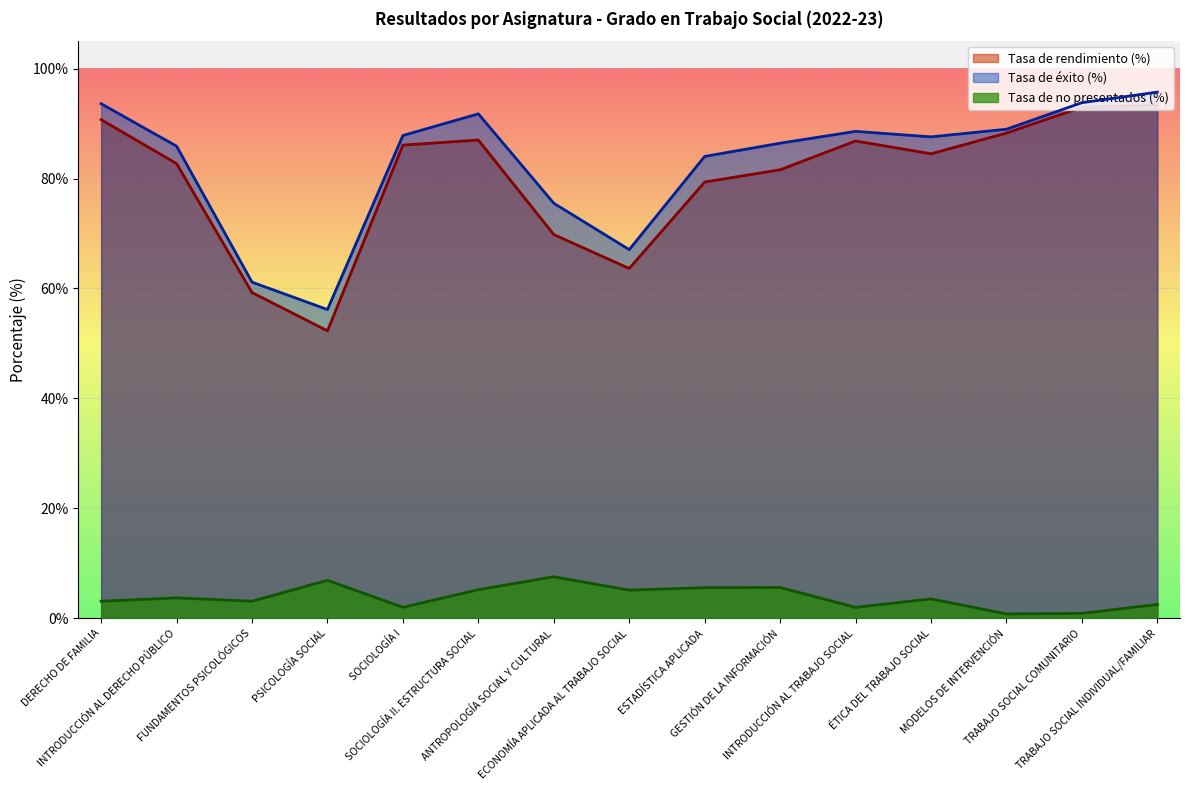

True or false: Tasa de éxito (%) and Tasa de rendimiento (%) cross at least once.

False